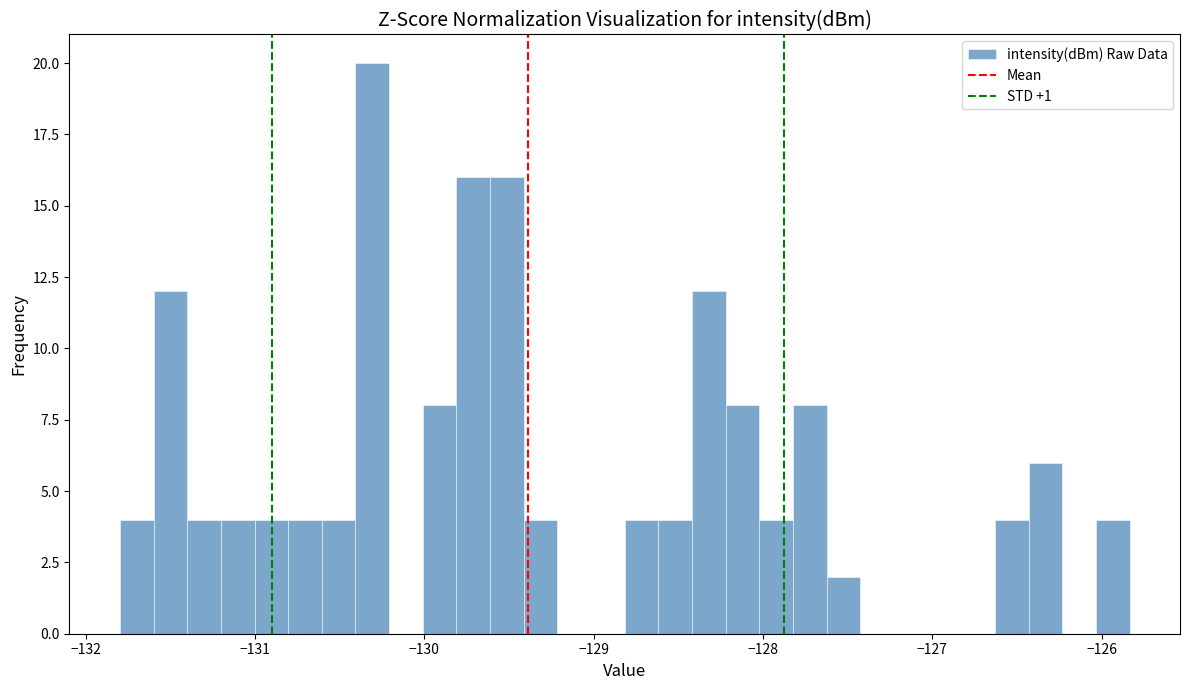

Read against the x-axis, roughly where is the centre of the tallest bar?

-130.3